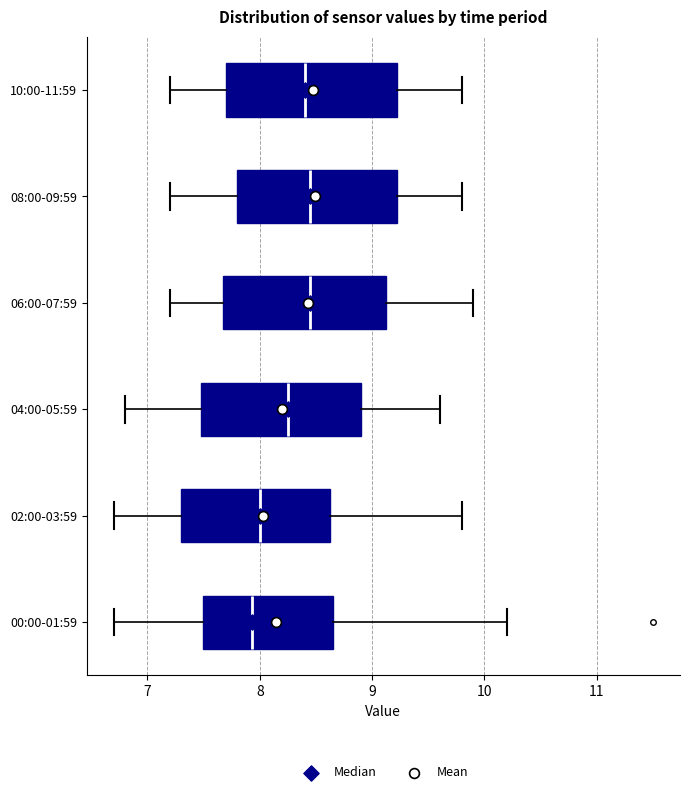

Where does the right whisker of the box for 06:00-07:59 end on the x-axis? The values are not printed on the chart, so give them approximately, as read against the axis.

9.9